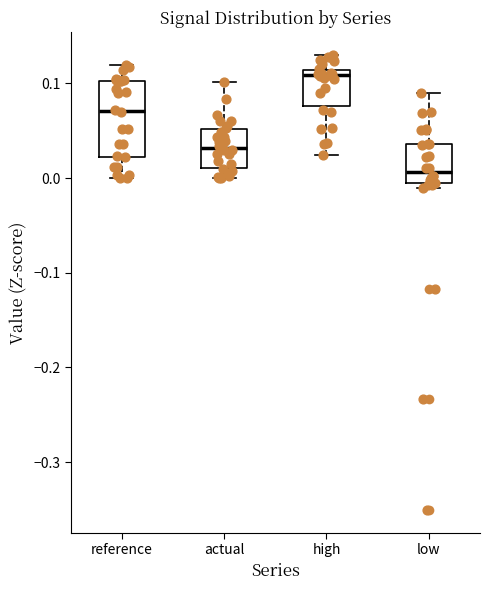

Where does the median line of the box for reference sit on the y-axis? The values are not printed on the chart, so give them approximately, as read against the axis.

0.07